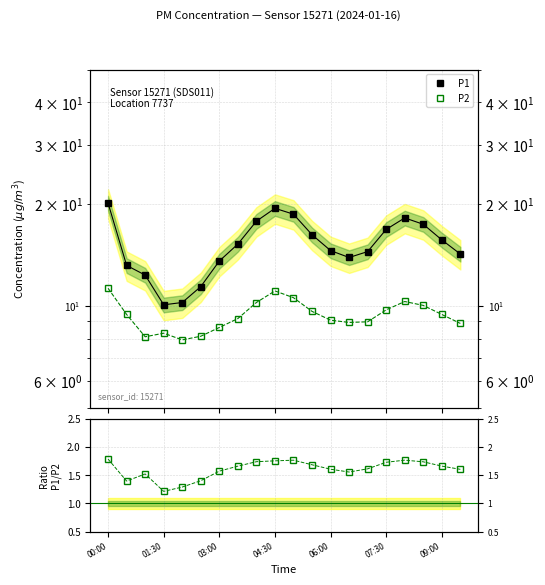

What position from the right is 10?

10